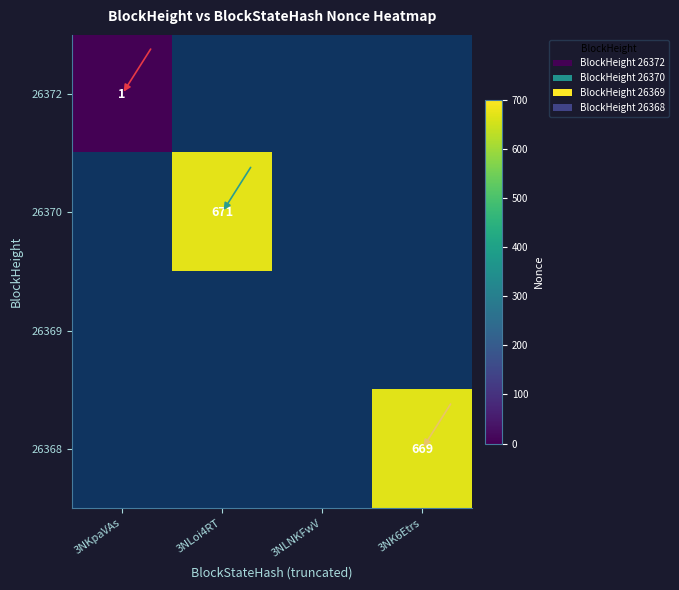

Count the number of data series in this chart.

4